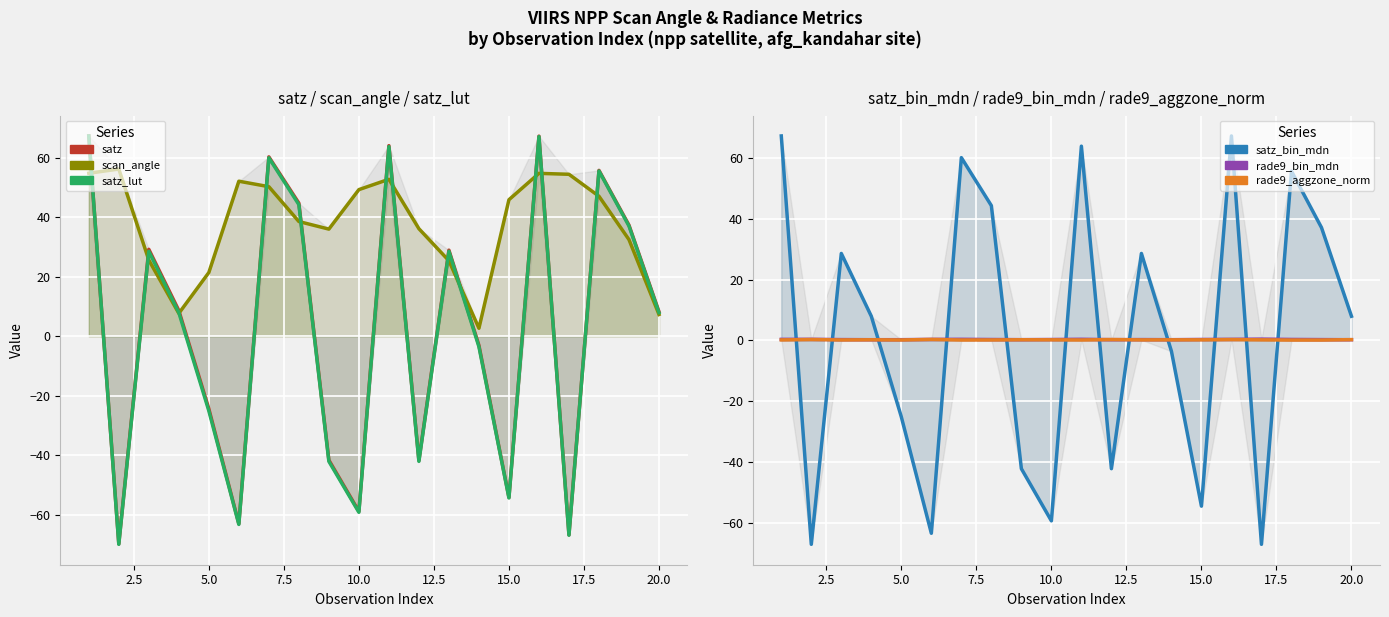

Which series ends up on top after the final intersection of satz and rade9_bin_mdn?

satz